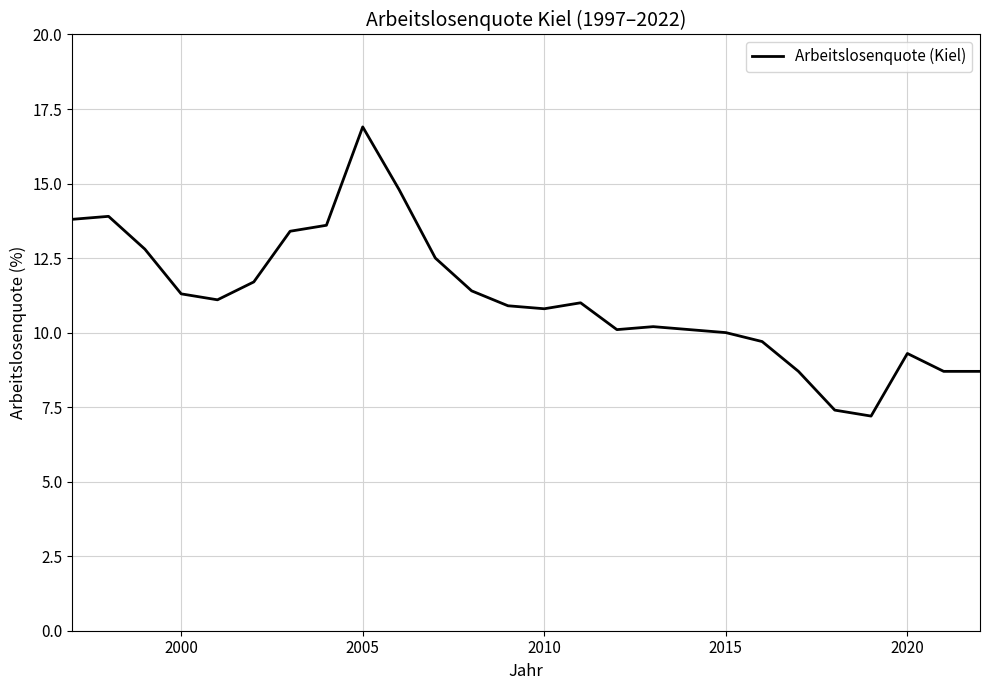

What is the smallest value displayed?

7.2